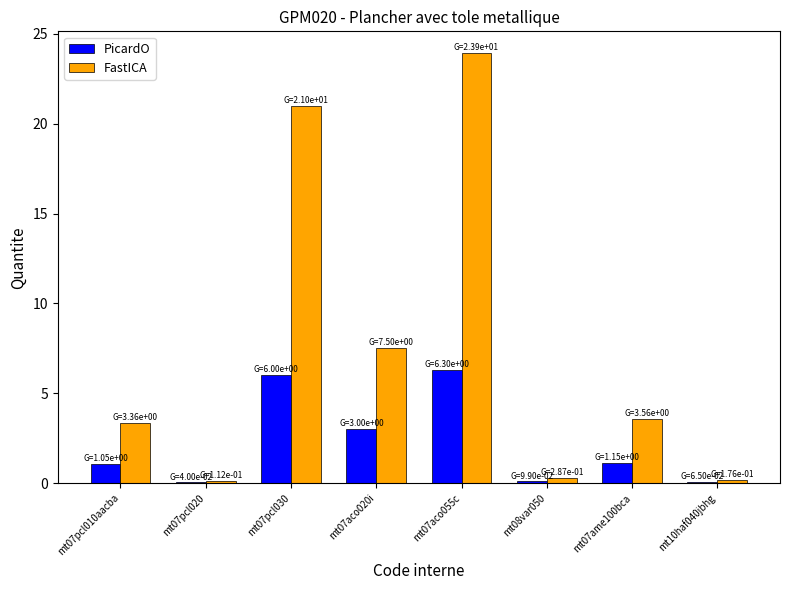

What are all the series names shown in the legend?

PicardO, FastICA